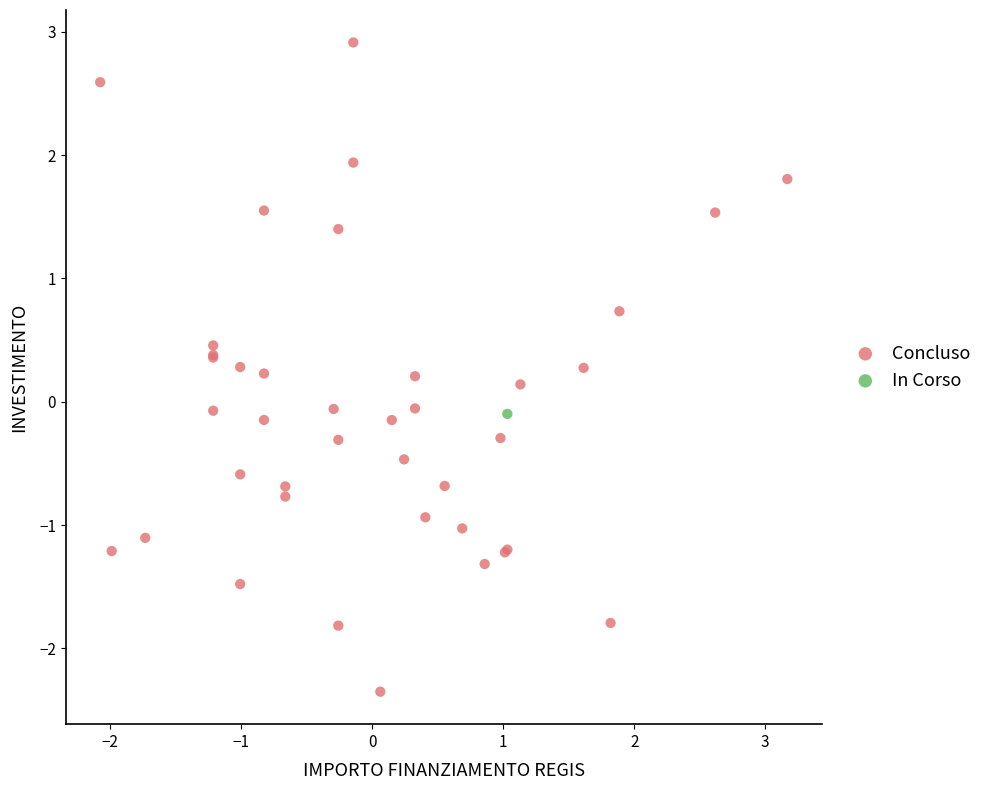

What are all the series names shown in the legend?

Concluso, In Corso